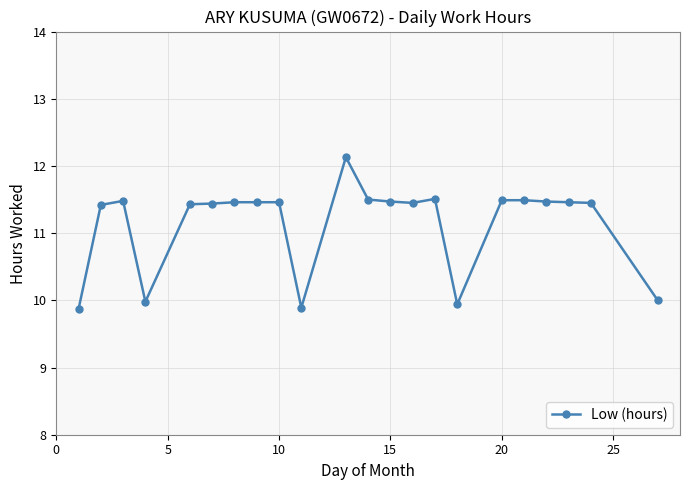

What is the minimum value shown in the chart?

9.9